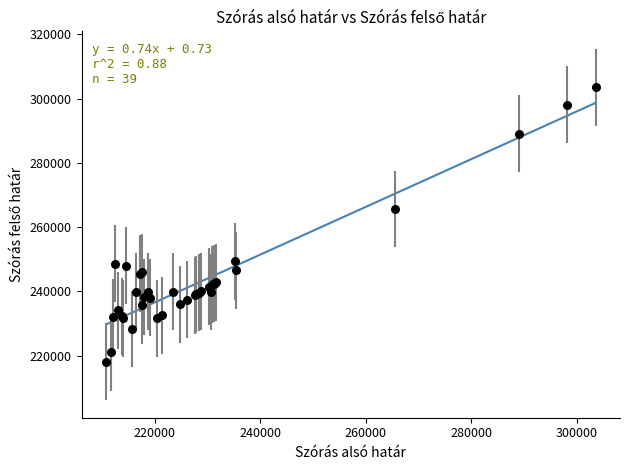

What Y value in the scatter plot is closest to 260800?

265586